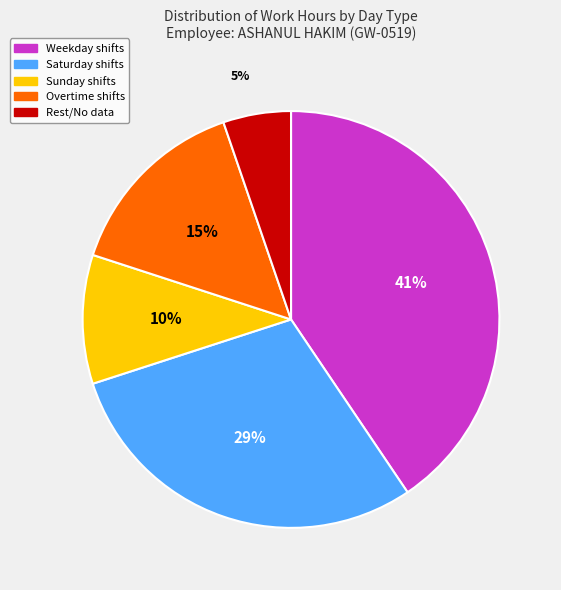

Rank the categories by value from highest to lowest.

Weekday shifts, Saturday shifts, Overtime shifts, Sunday shifts, Rest/No data